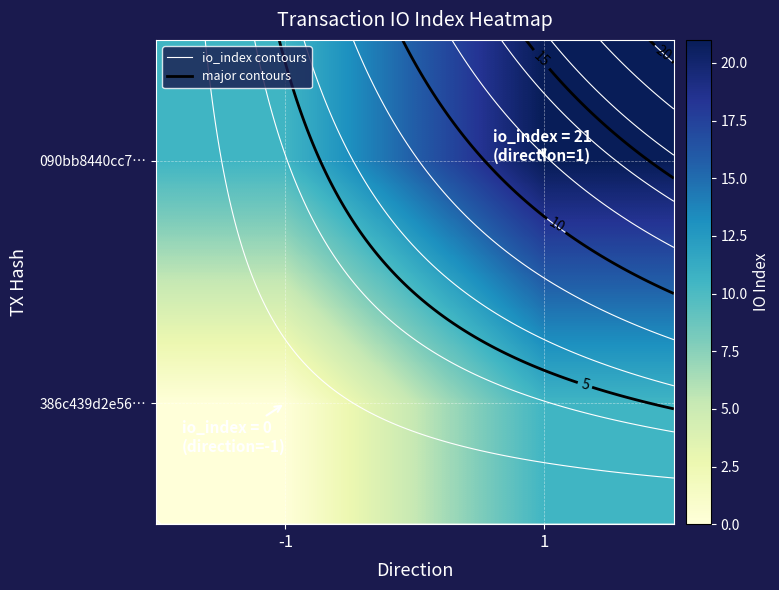

The 090bb8440cc7… series shows 21.0 at 1. True or false?

True